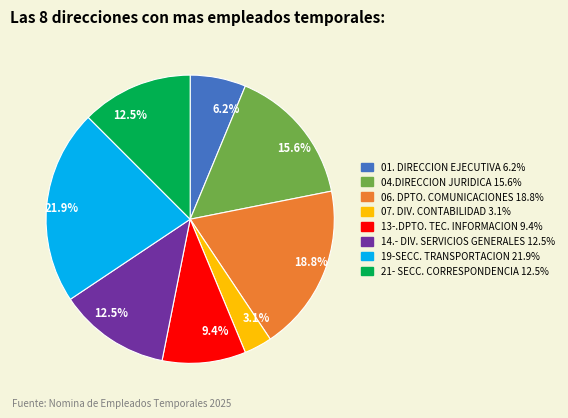

Does any single category account for the majority?

No